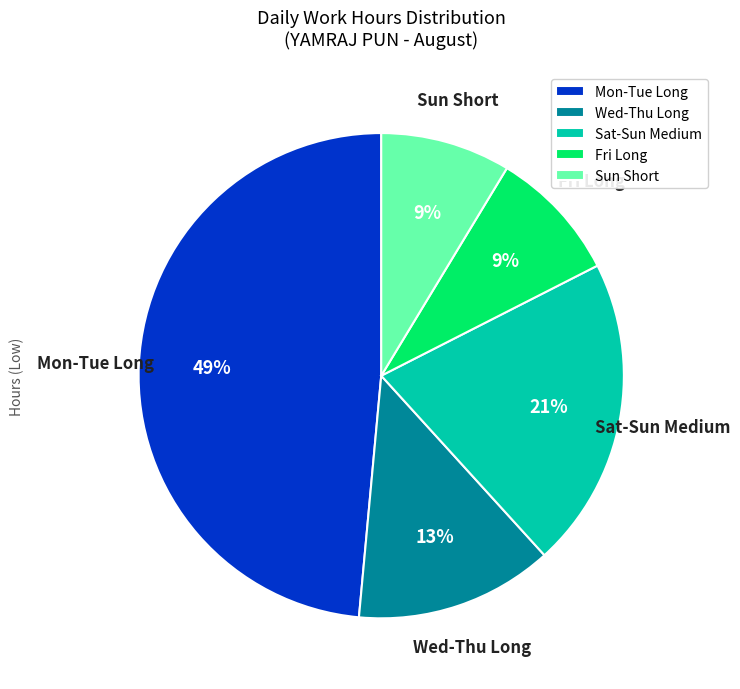

Between Wed-Thu Long and Mon-Tue Long, which is larger?

Mon-Tue Long